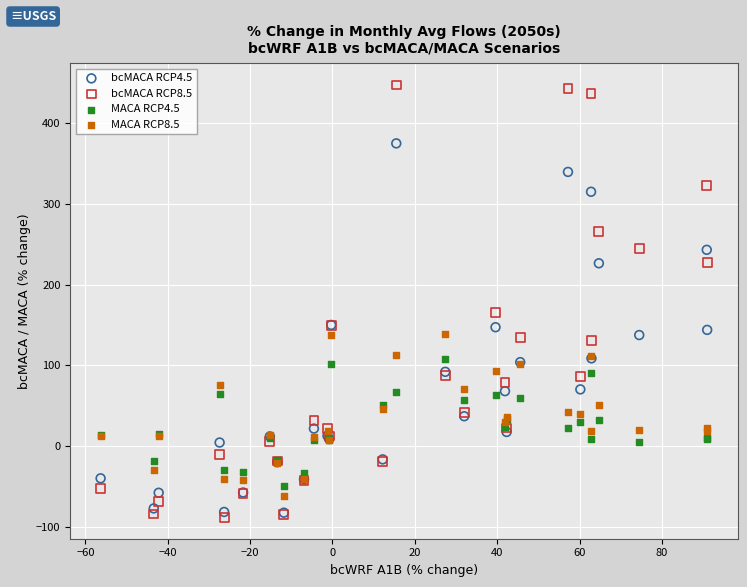

Which series has the widest spread of Y values?

bcMACA RCP8.5